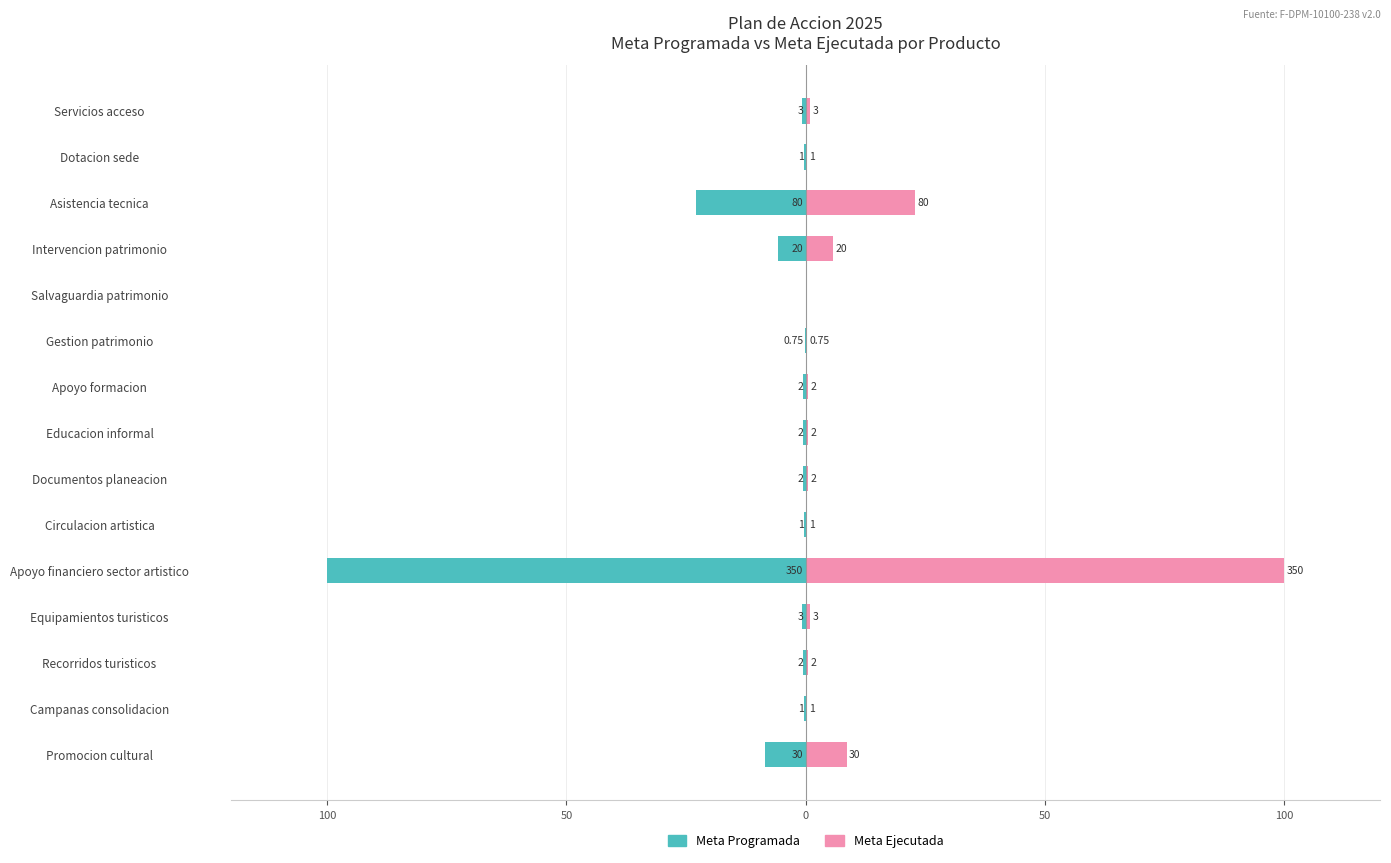

Rank the series at Apoyo financiero sector artistico from highest to lowest value.

Meta Ejecutada, Meta Programada